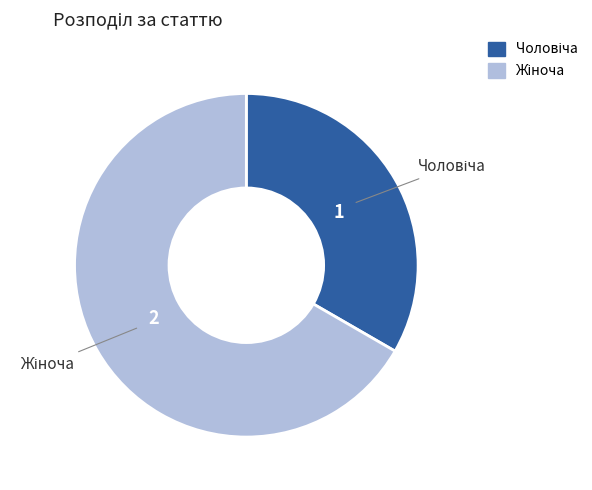

Is there a majority slice in this chart?

Yes